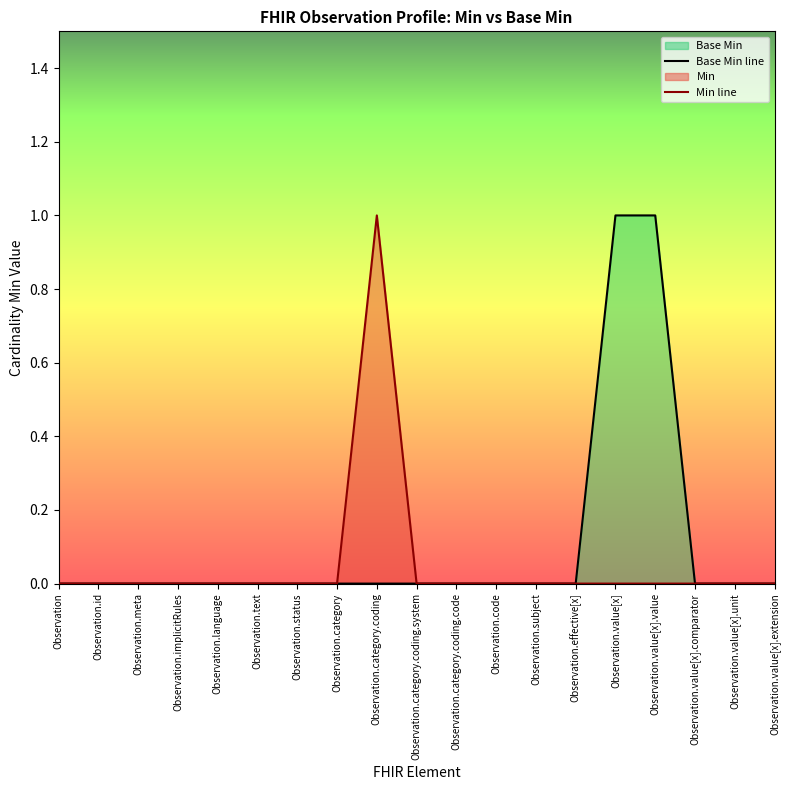

True or false: Base Min line has a value of 0 at Observation.

False